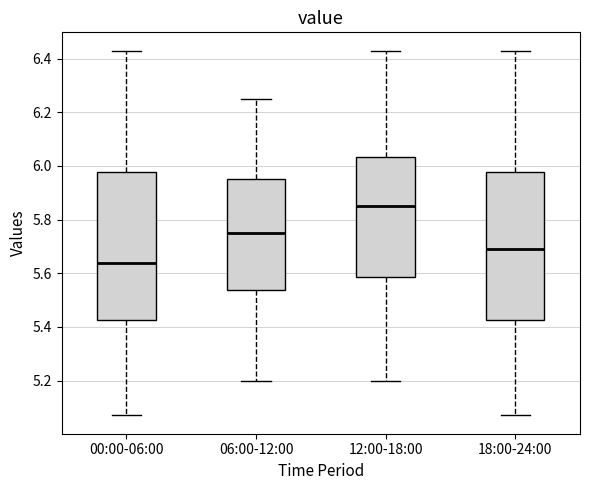

Which box has the lowest median line?

00:00-06:00